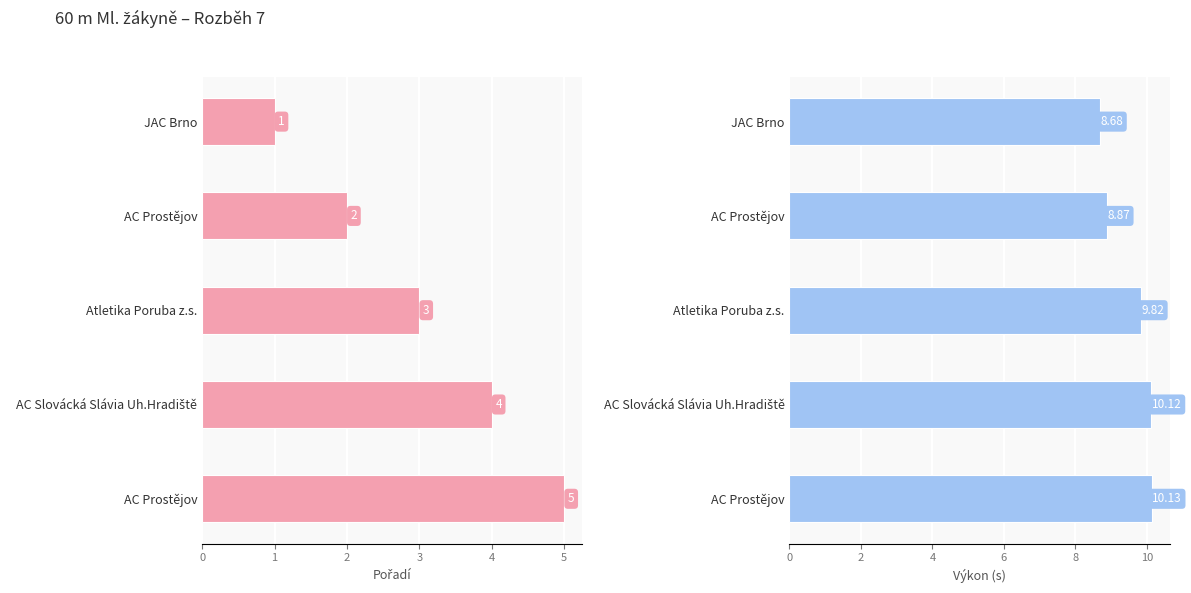

At JAC Brno, list the series in order from largest to smallest.

Výkon, Pořadí